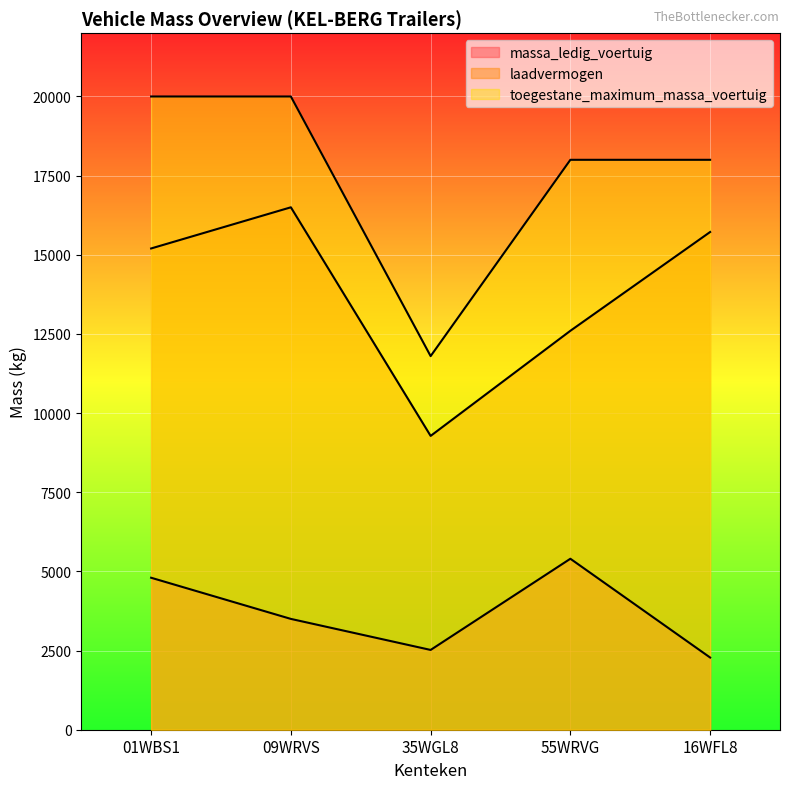

List the series in order of their peak value, lowest first.

massa_ledig_voertuig, laadvermogen, toegestane_maximum_massa_voertuig